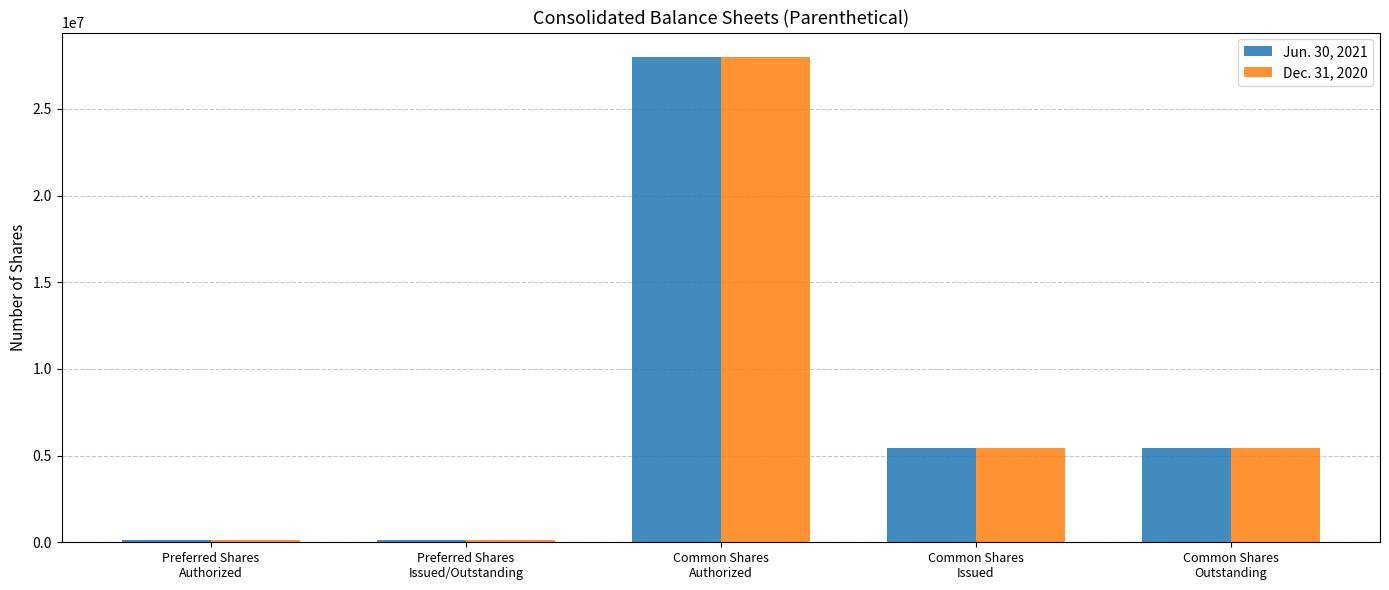

At how many categories does at least one series exceed 3411178?

3